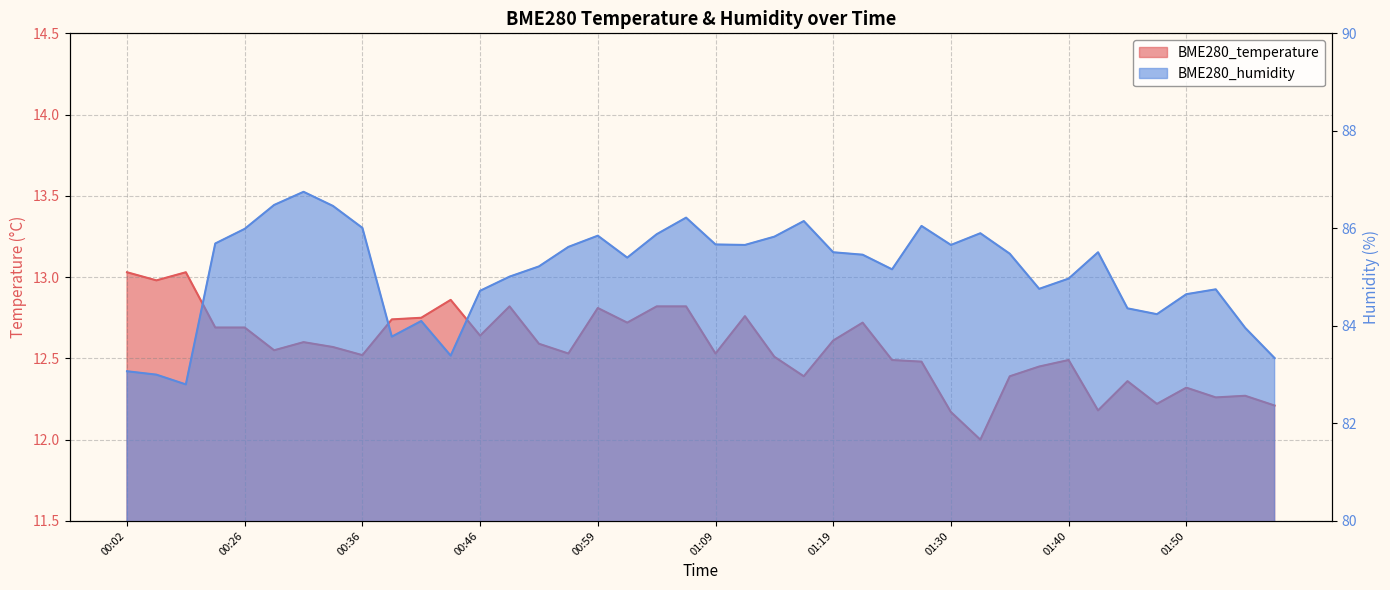

Which category has the lowest value across all series?

01:32